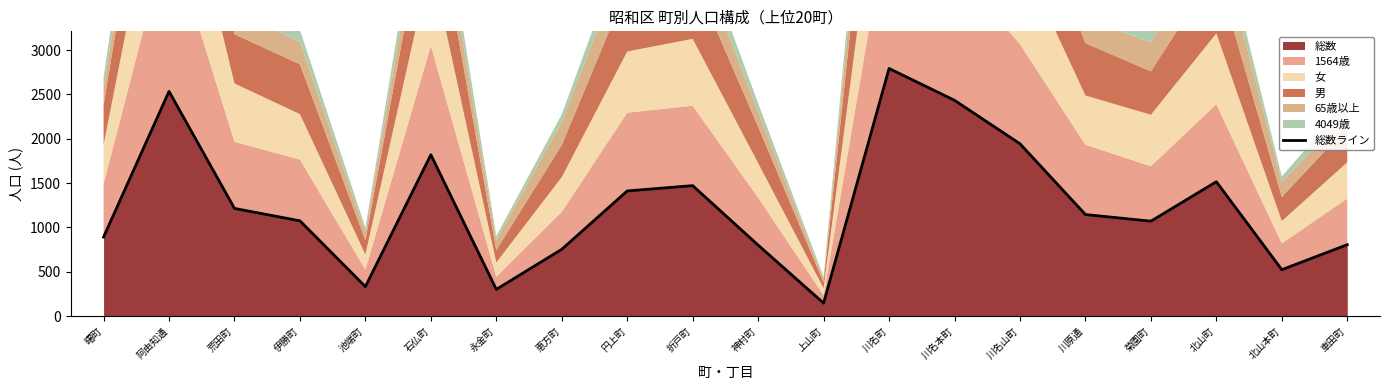

Rank the categories by value from lowest to highest.

上山町, 永金町, 池端町, 北山本町, 恵方町, 神村町, 車田町, 曙町, 菊園町, 伊勝町, 川原通, 荒田町, 円上町, 折戸町, 北山町, 石仏町, 川名山町, 川名本町, 阿由知通, 川名町